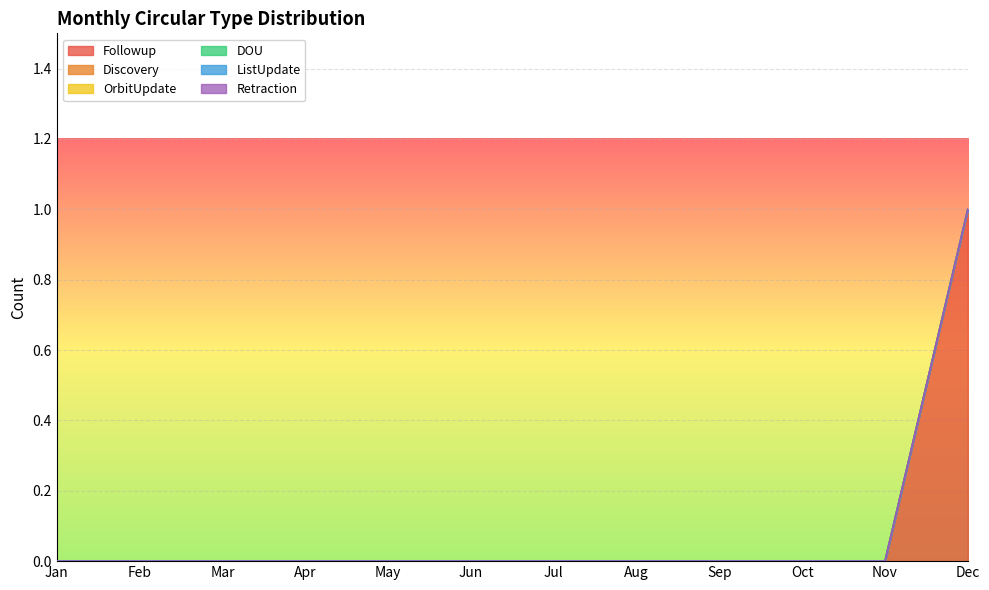

How many lines are shown in the chart?

6